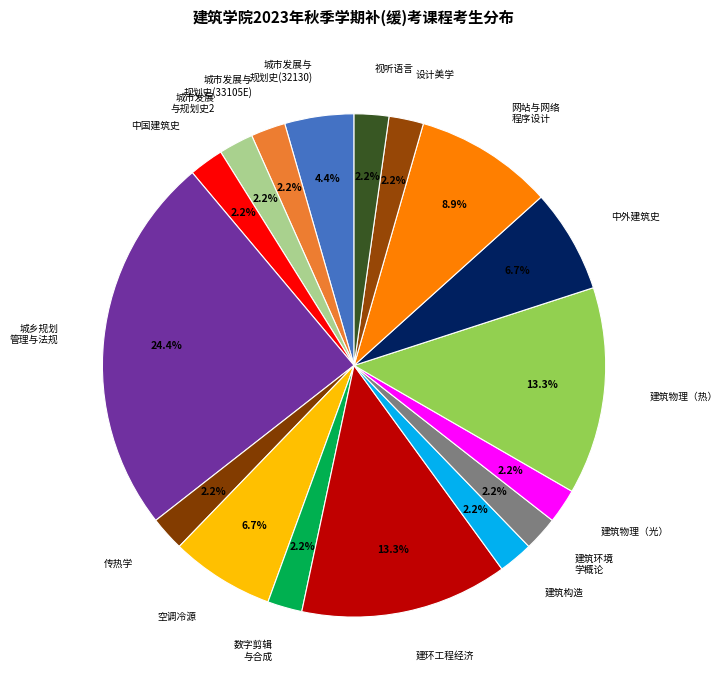

Count the number of slices in the pie.

17